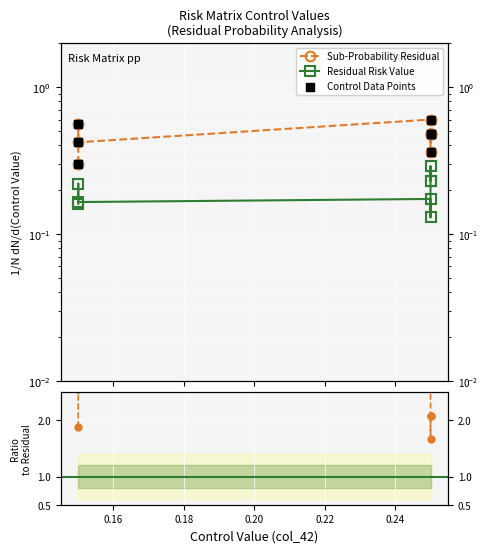

Which series has the widest spread of Y values?

Ratio Sub-Prob/Residual